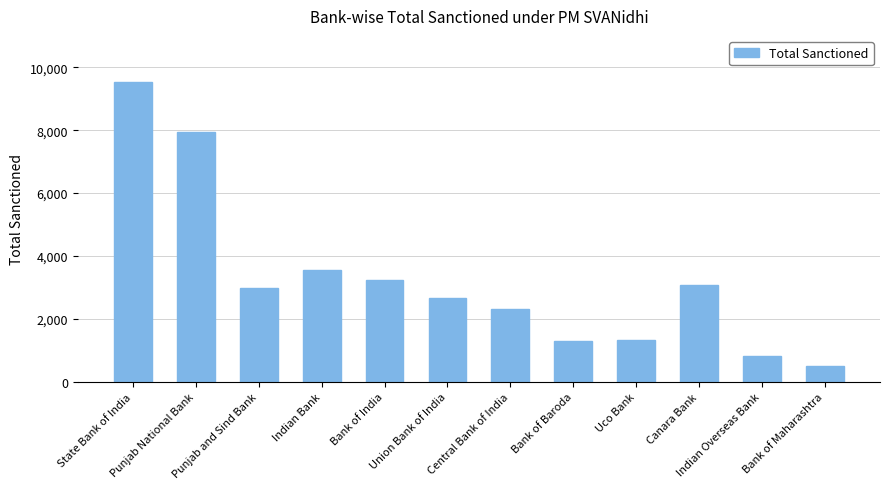

True or false: the data shows 292 at Uco Bank.

False